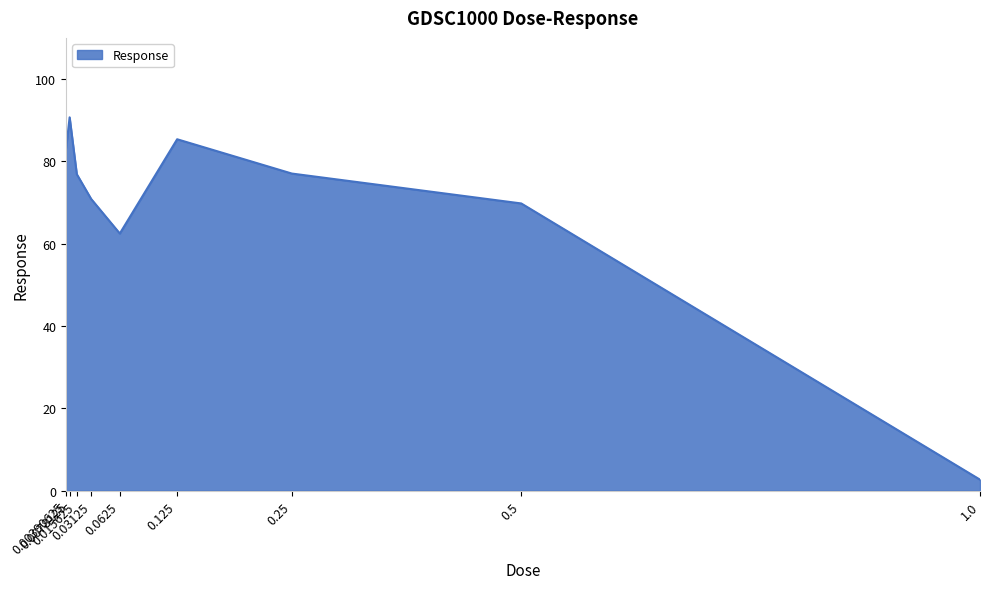

Where is the data nearest to the value 46?

0.0625